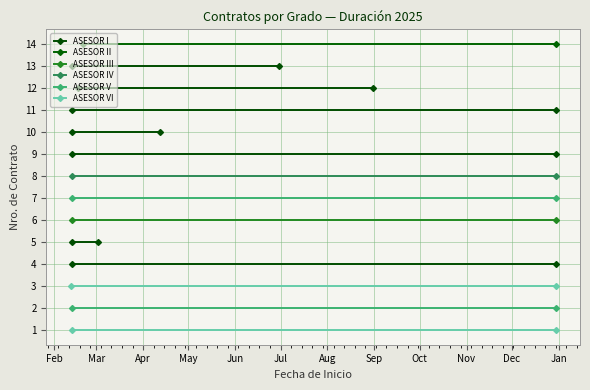

Is the value of ASESOR II at Mar greater than the value of ASESOR III at Feb?

Yes